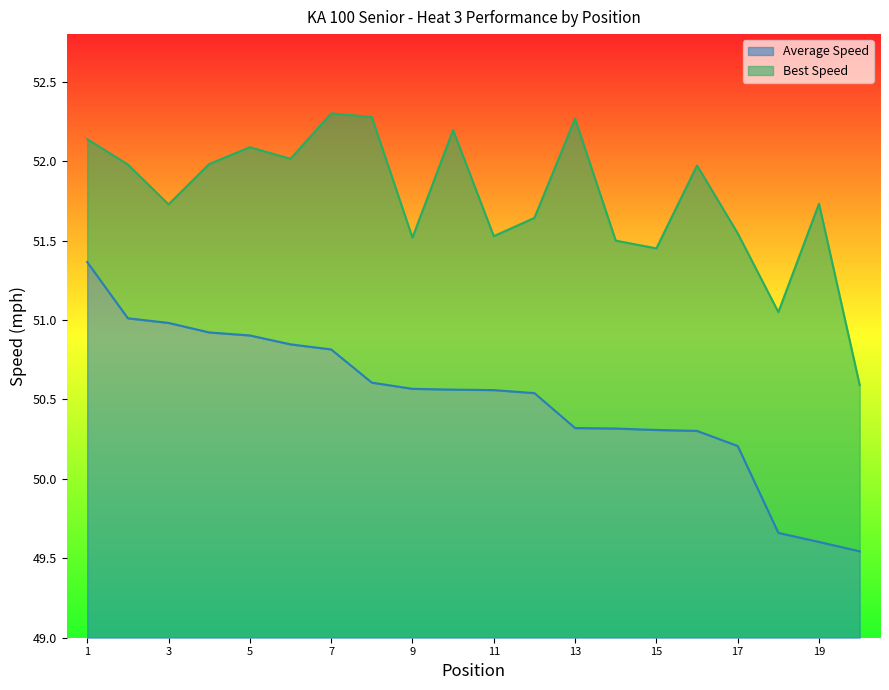

Reading left to right, transcribe all the data shown in this chart.

Total Time: 51.4	51.0	51.0	50.9	50.9	50.8	50.8	50.6	50.6	50.6	50.6	50.5	50.3	50.3	50.3	50.3	50.2	49.7	49.6	49.5
Best Lap time: 52.1	52.0	51.7	52.0	52.1	52.0	52.3	52.3	51.5	52.2	51.5	51.6	52.3	51.5	51.5	52.0	51.5	51.0	51.7	50.6